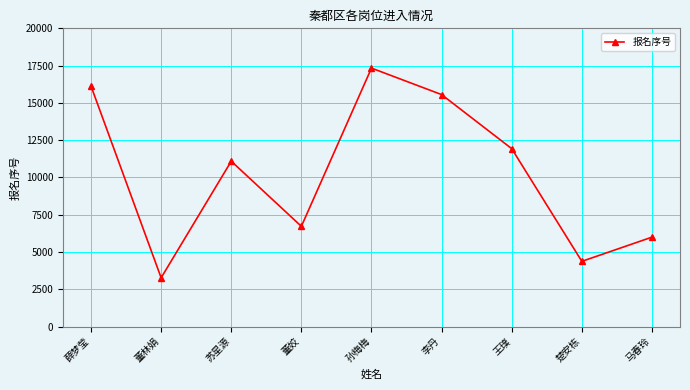

Is it true that the value at 苏星源 is 11089?

True